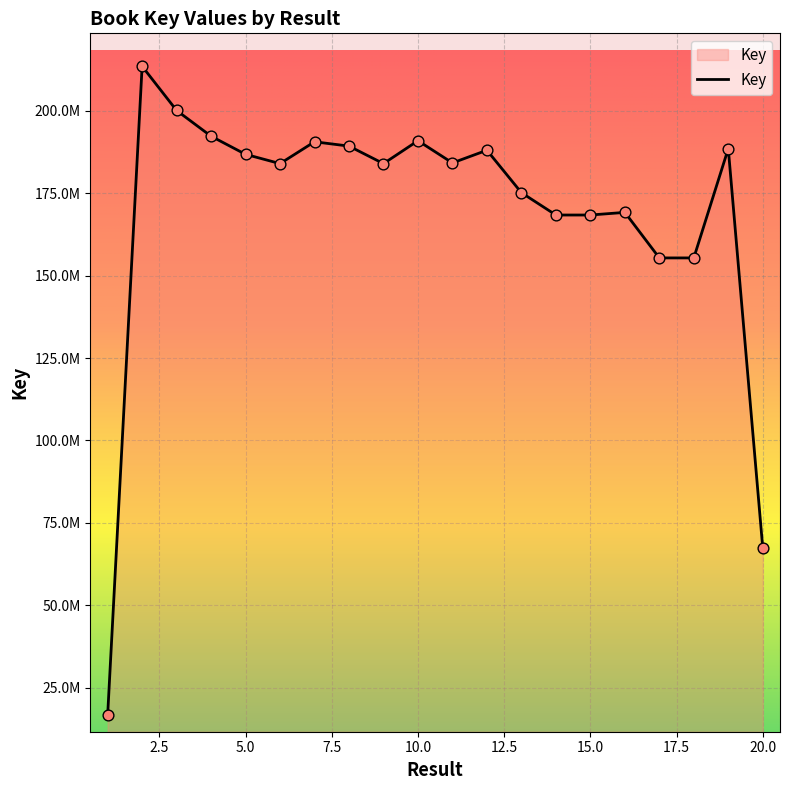

Does the chart have visible grid lines?

Yes